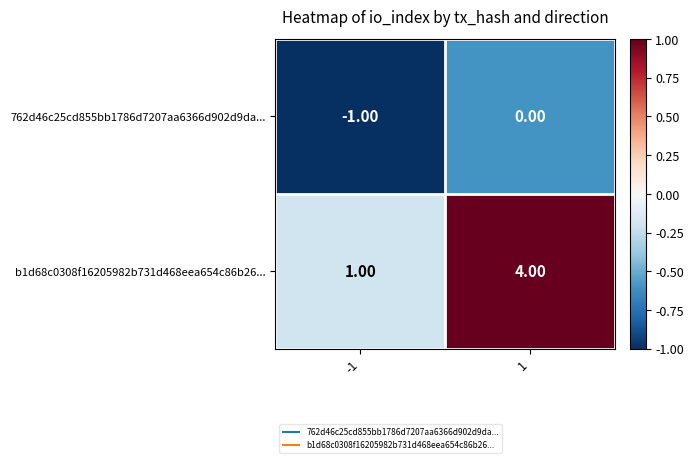

Which series has the largest total across all categories?

b1d68c0308f16205982b731d468eea654c86b26...